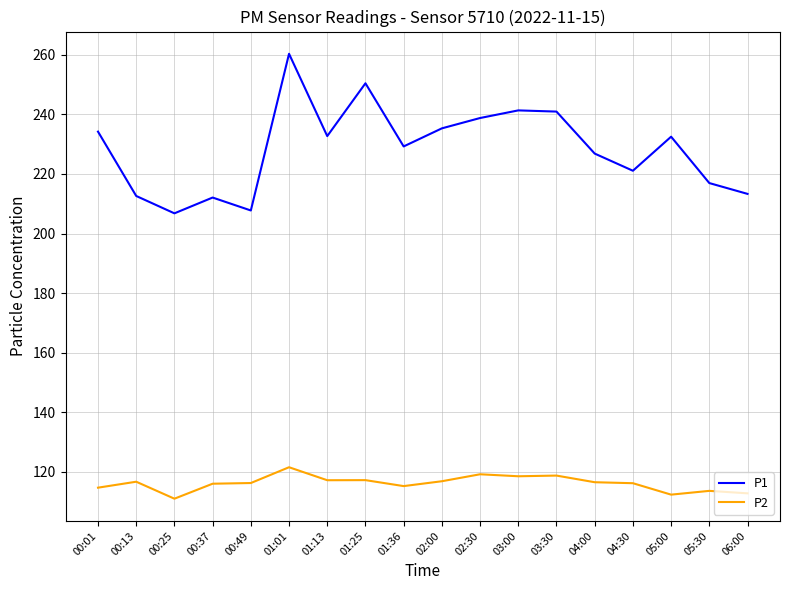

List the series in order of their overall mean, highest first.

P1, P2